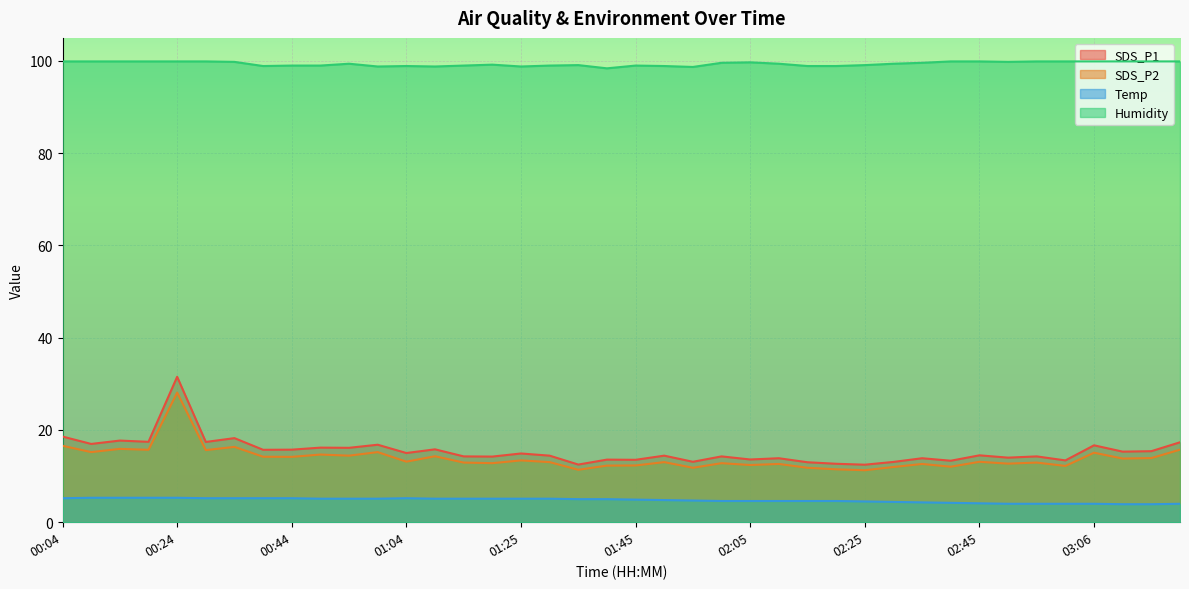

What is the difference between the maximum and minimum values in the SDS_P1 series?

19.1